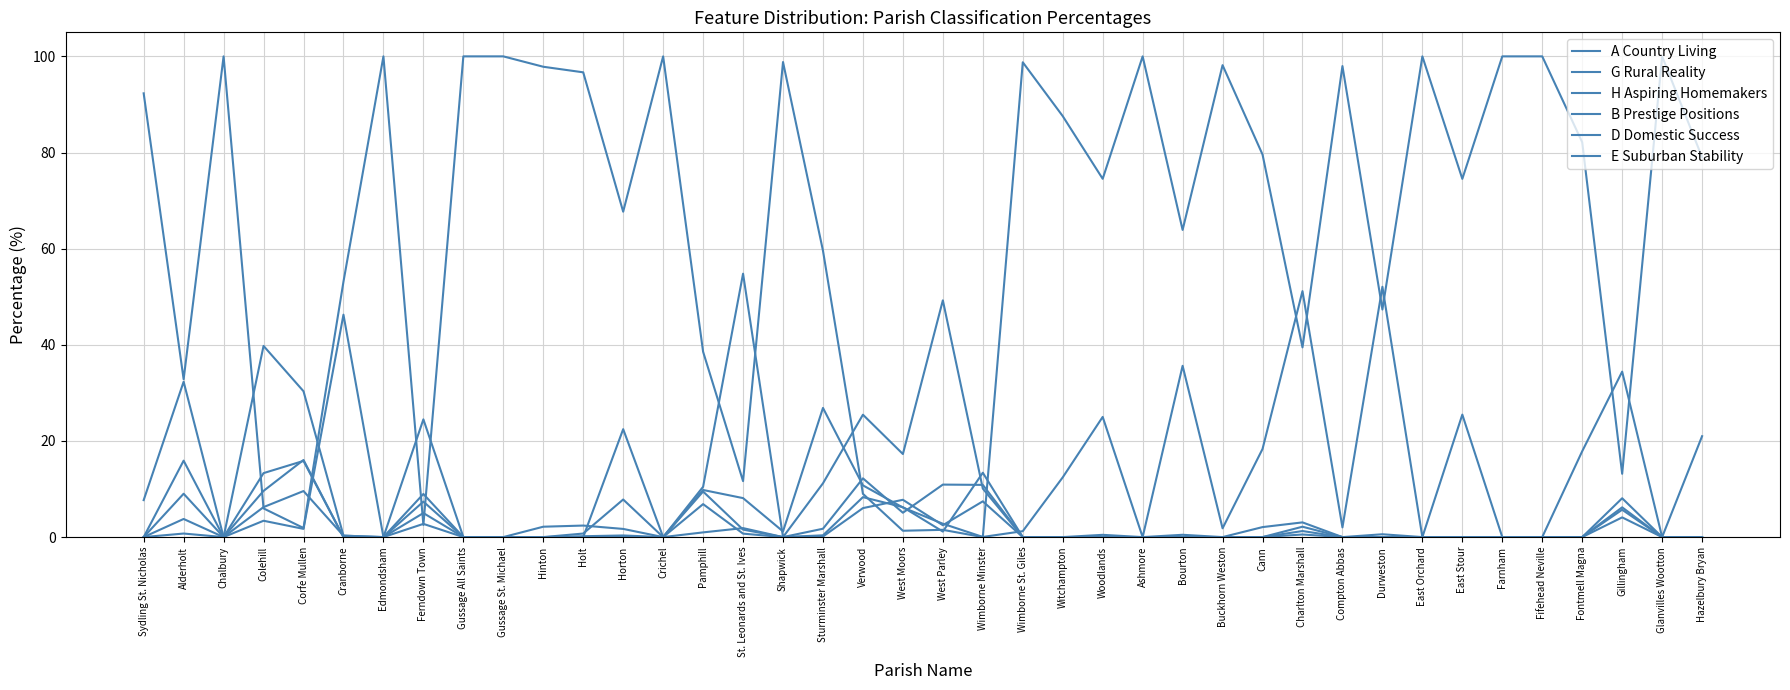

What is the label of the 15th point from the left?

Pamphill